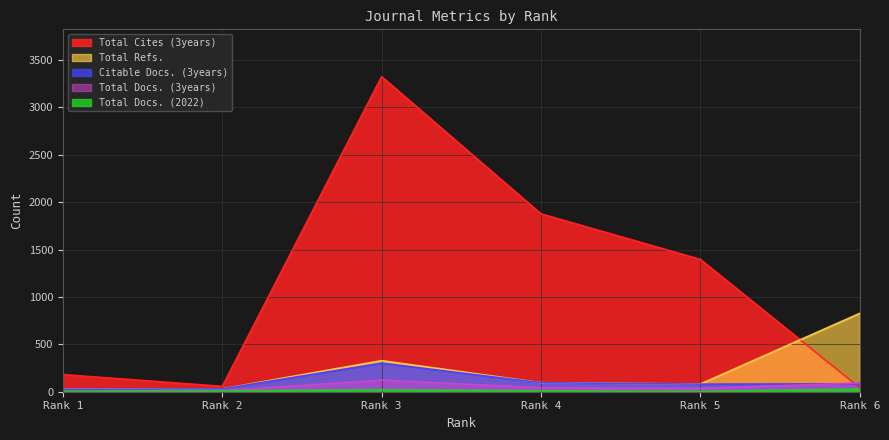

How many data points in Citable Docs. (3years) are less than 84?

3